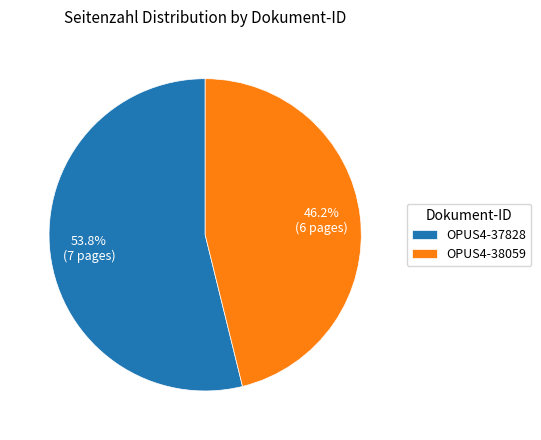

To the nearest percent, what is the average slice percentage?

50%